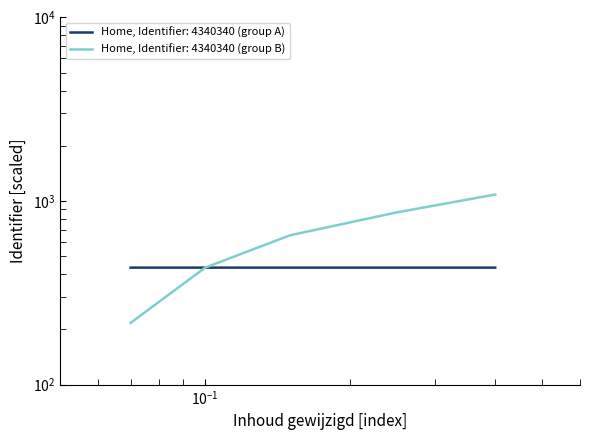

Is it true that the value at 2018-05-25 09:18:44 is 434.0?

True